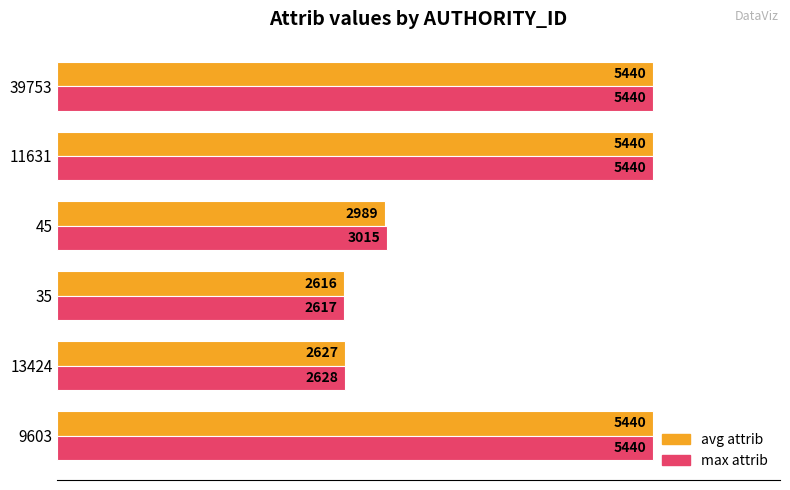

List the series in order of their overall mean, lowest first.

avg attrib, max attrib